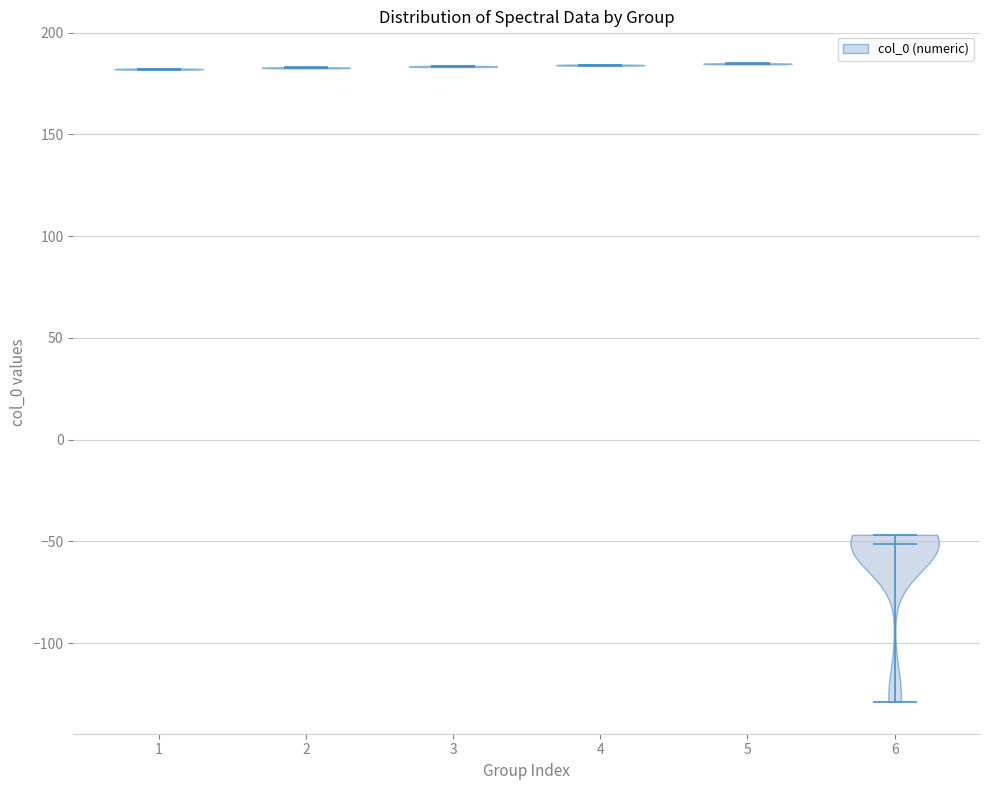

What is the lowest point the violin at x = 5 reaches on the y-axis? The values are not printed on the chart, so give them approximately, as read against the axis.

185